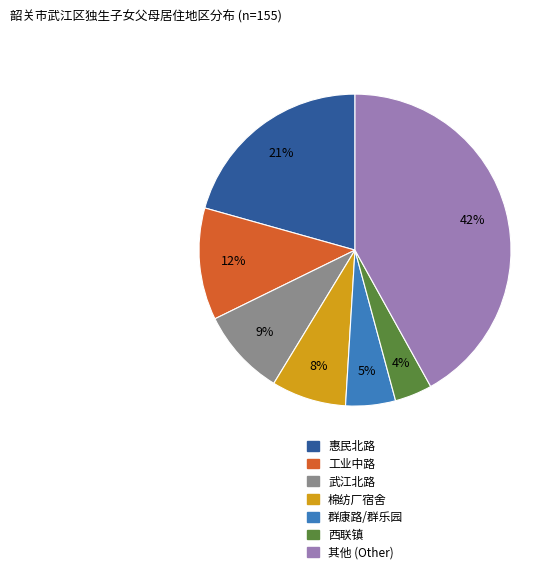

To the nearest percent, what percentage of the pie is 工业中路?

12%